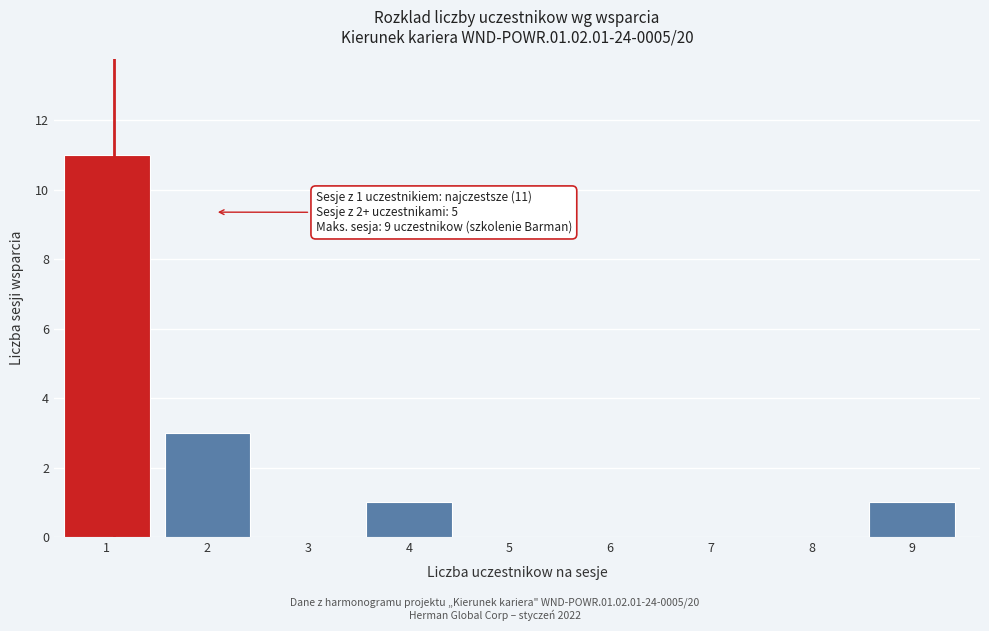

Reading left to right, extract all data points from this chart.

1=11	2=3	3=0	4=1	5=0	6=0	7=0	8=0	9=1